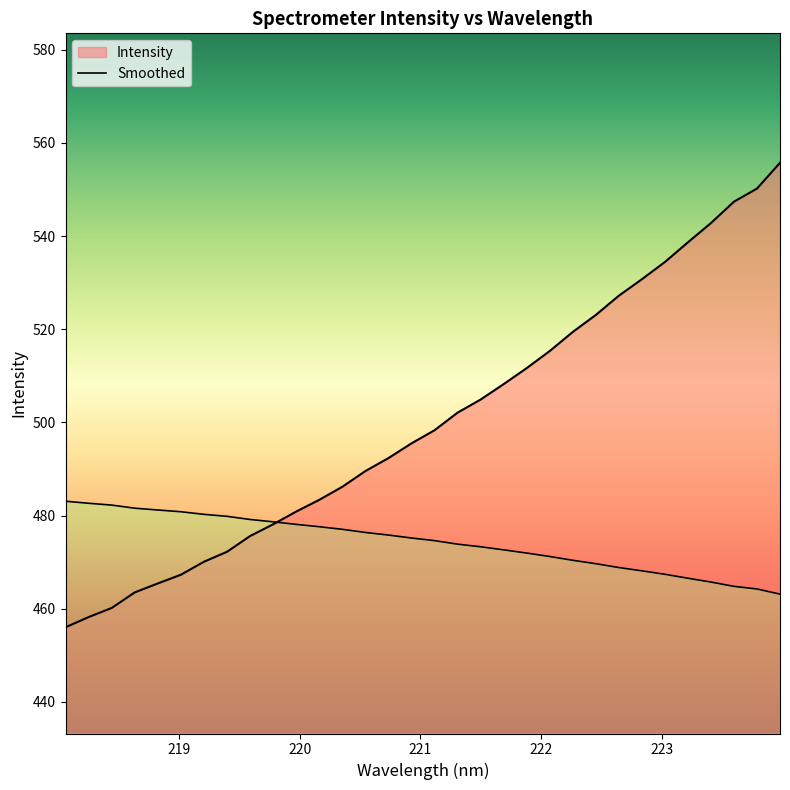

What is the label of the 4th point from the right?

223.408